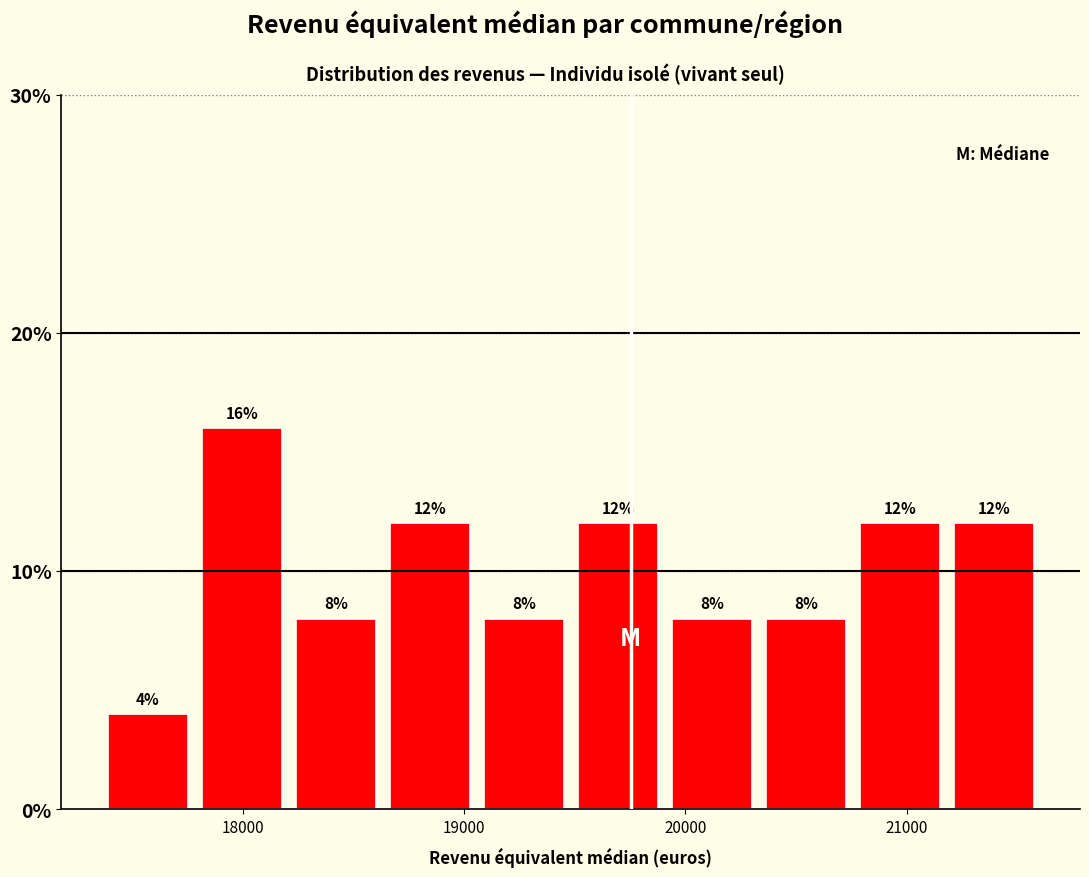

What is the height of the bar covering 21200 to 21600 on the x-axis? The bar edges are not printed on the chart, so give them approximately, as read against the axis.

12